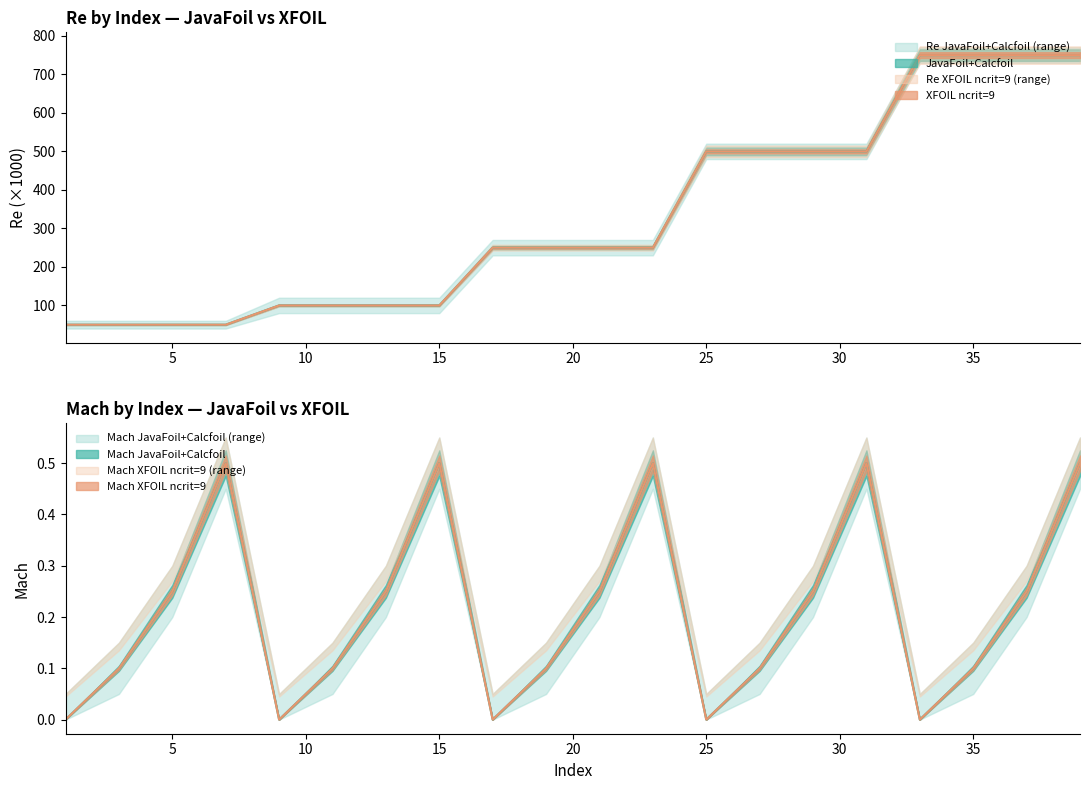

How many lines are shown in the chart?

4